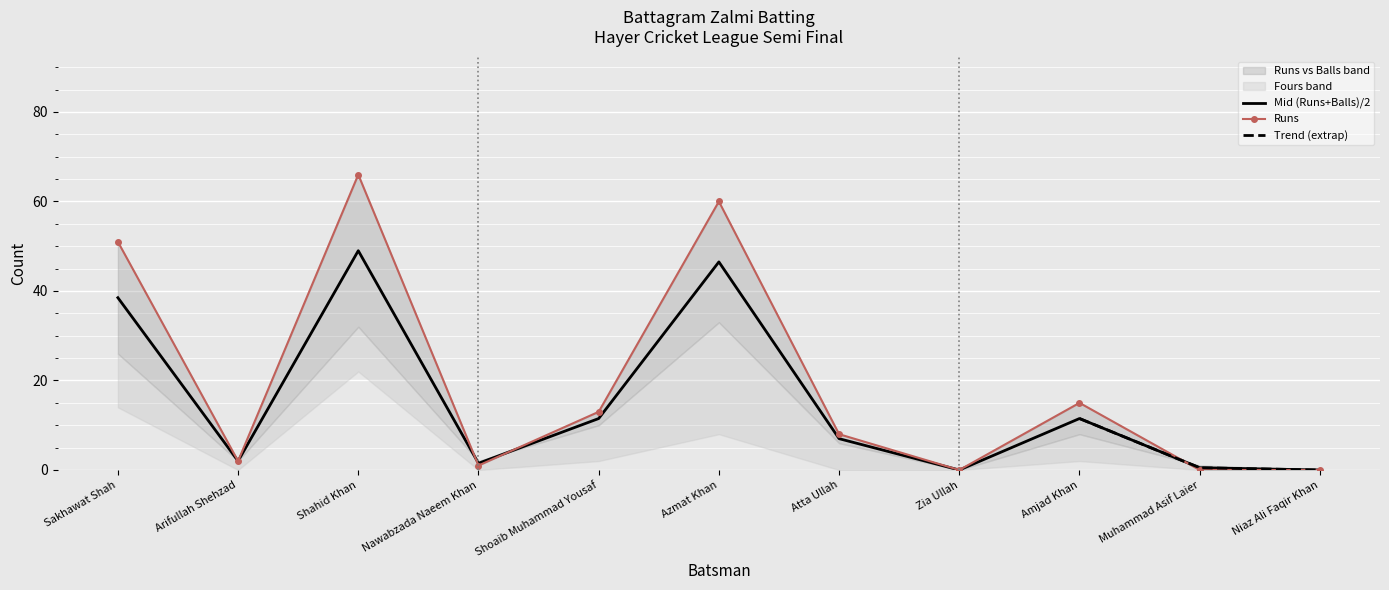

Which series has the widest spread of values?

Runs